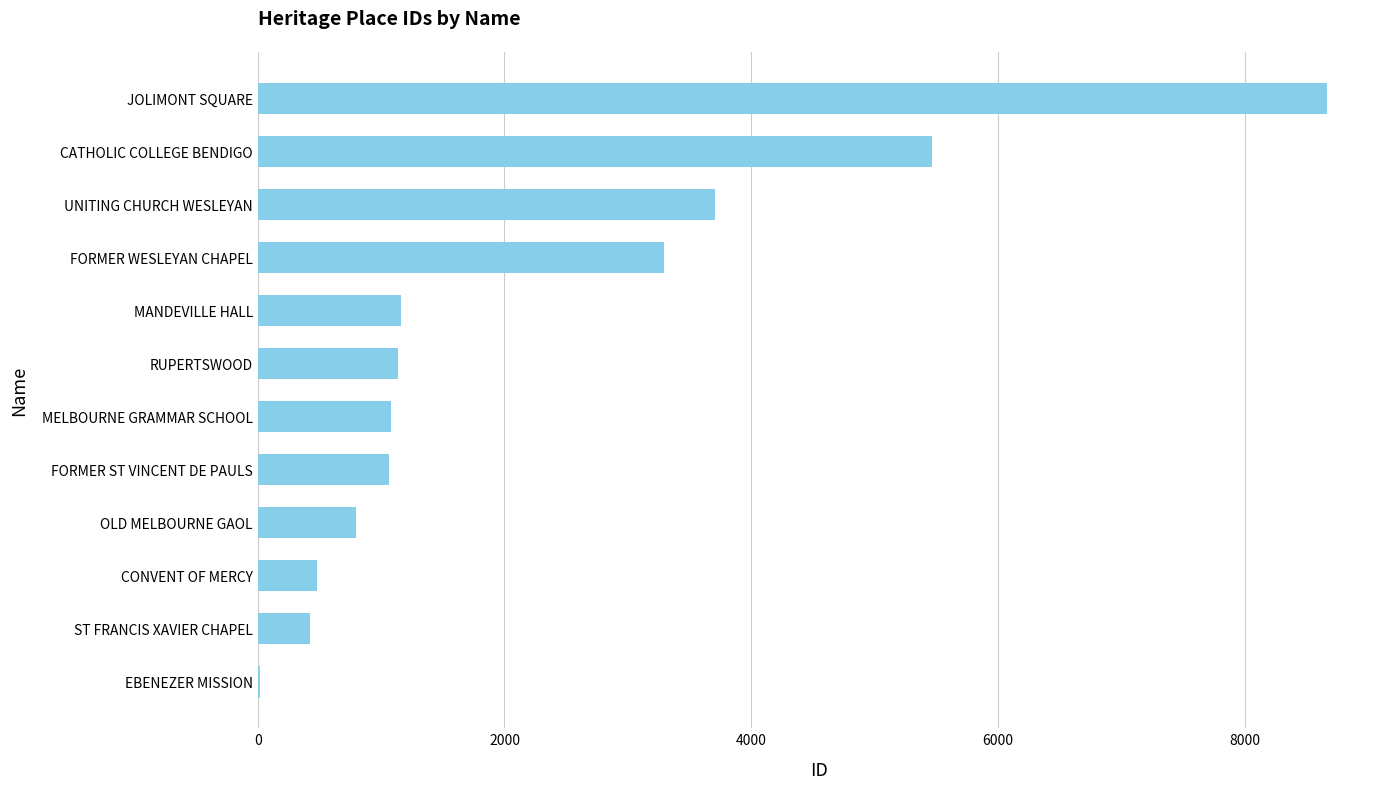

What is the sum of all values?

27290